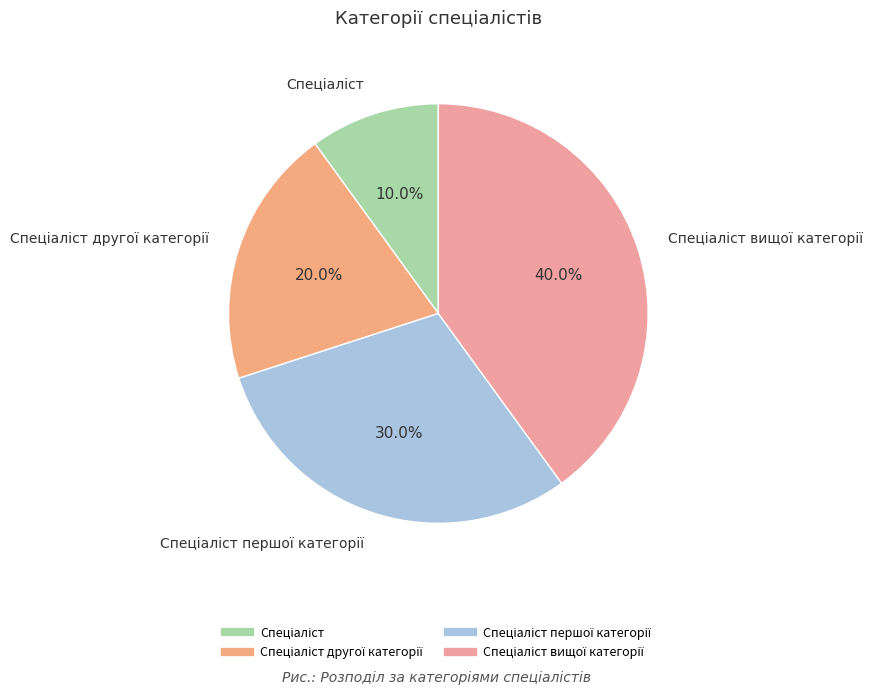

Which slice is the smallest?

Спеціаліст